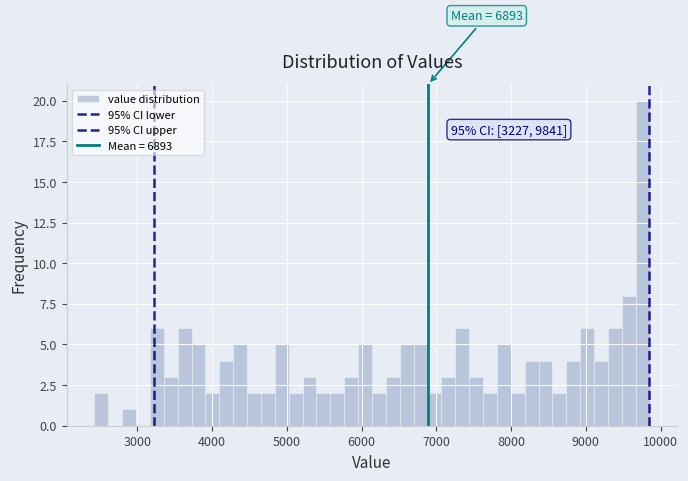

Read against the x-axis, roughly where is the centre of the tallest bar?

9800